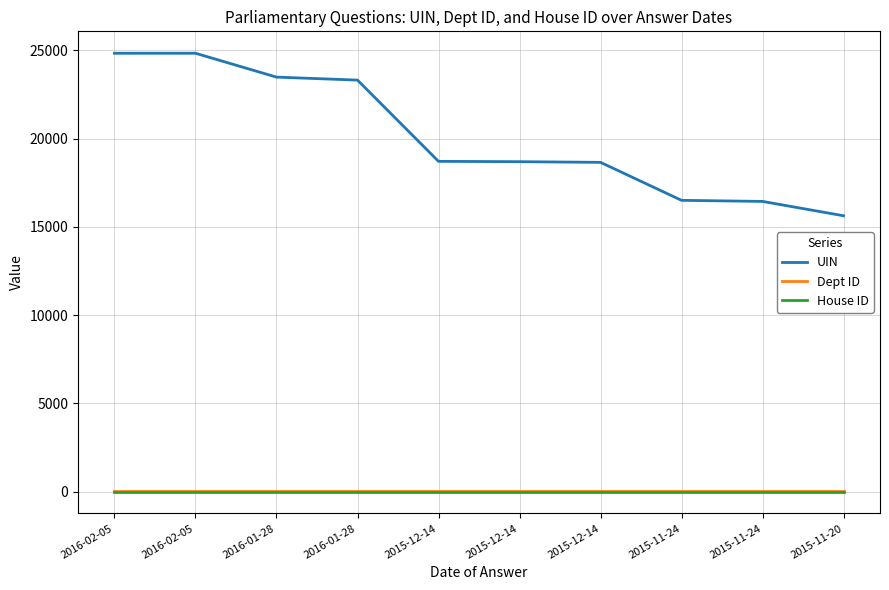

The Dept ID series shows 16 at 2016-02-05. True or false?

True